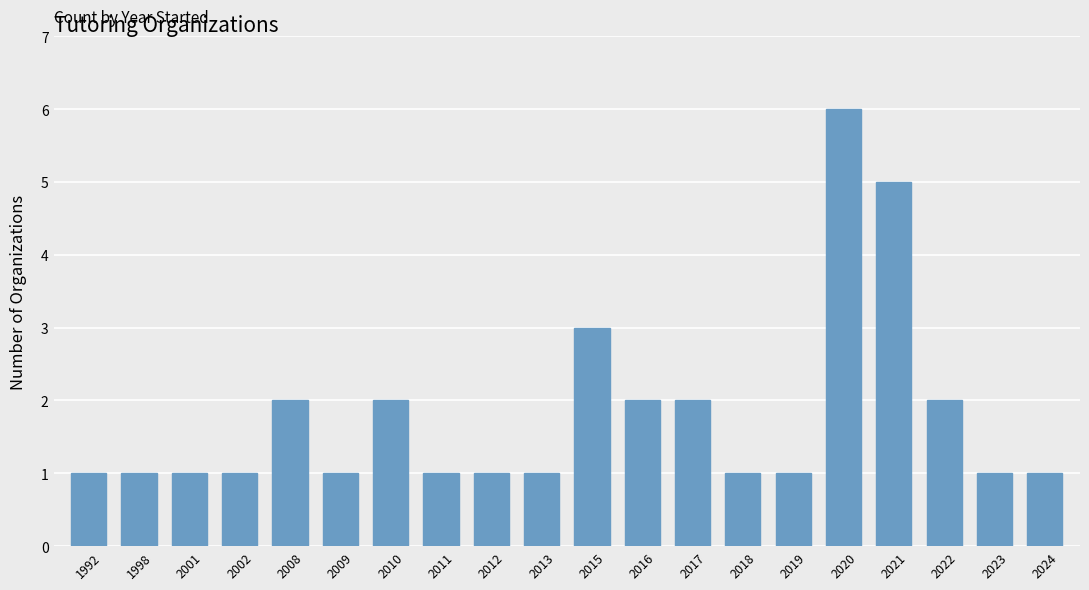

What is the difference between the maximum and second lowest values?

5